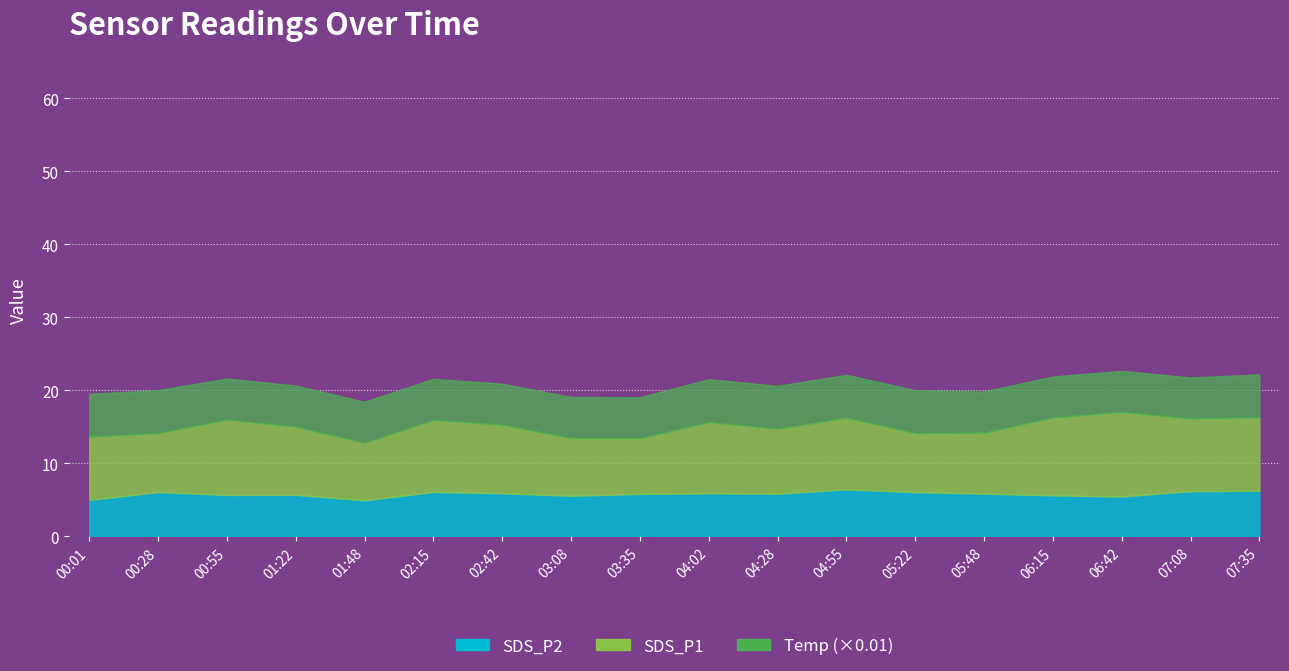

What is the maximum value for SDS_P1?

11.6